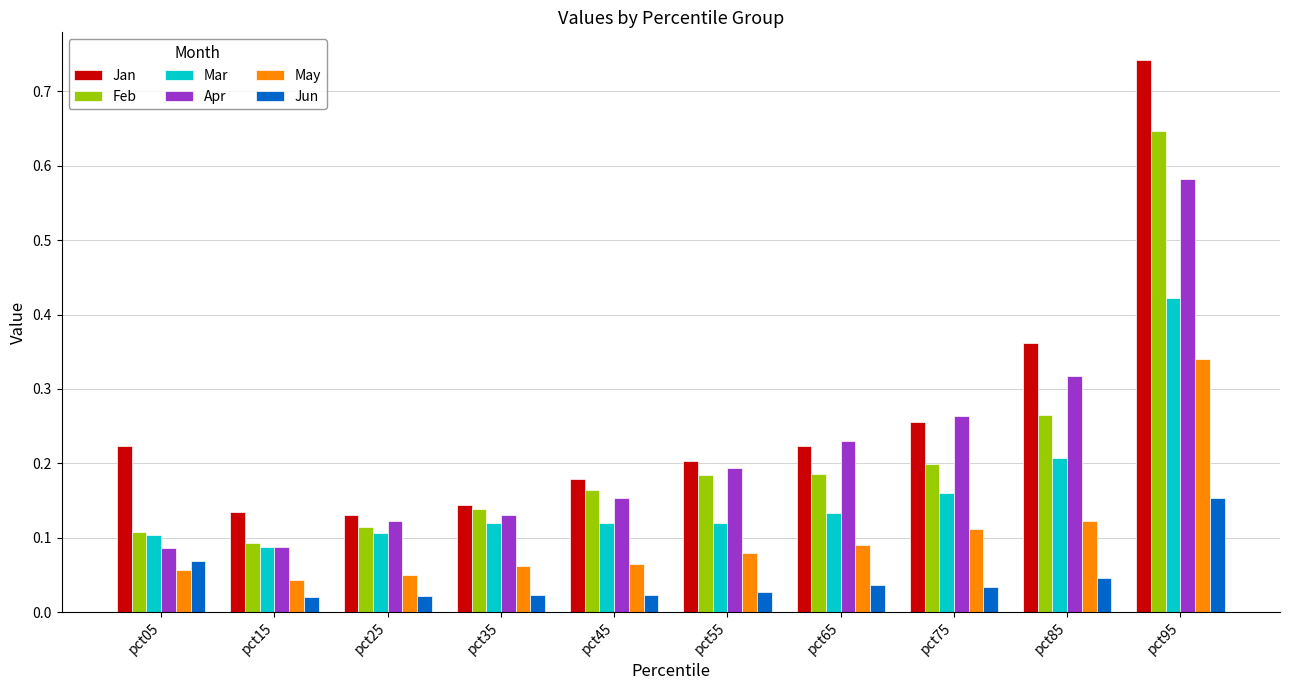

What is the sum of all Mar values?

1.6